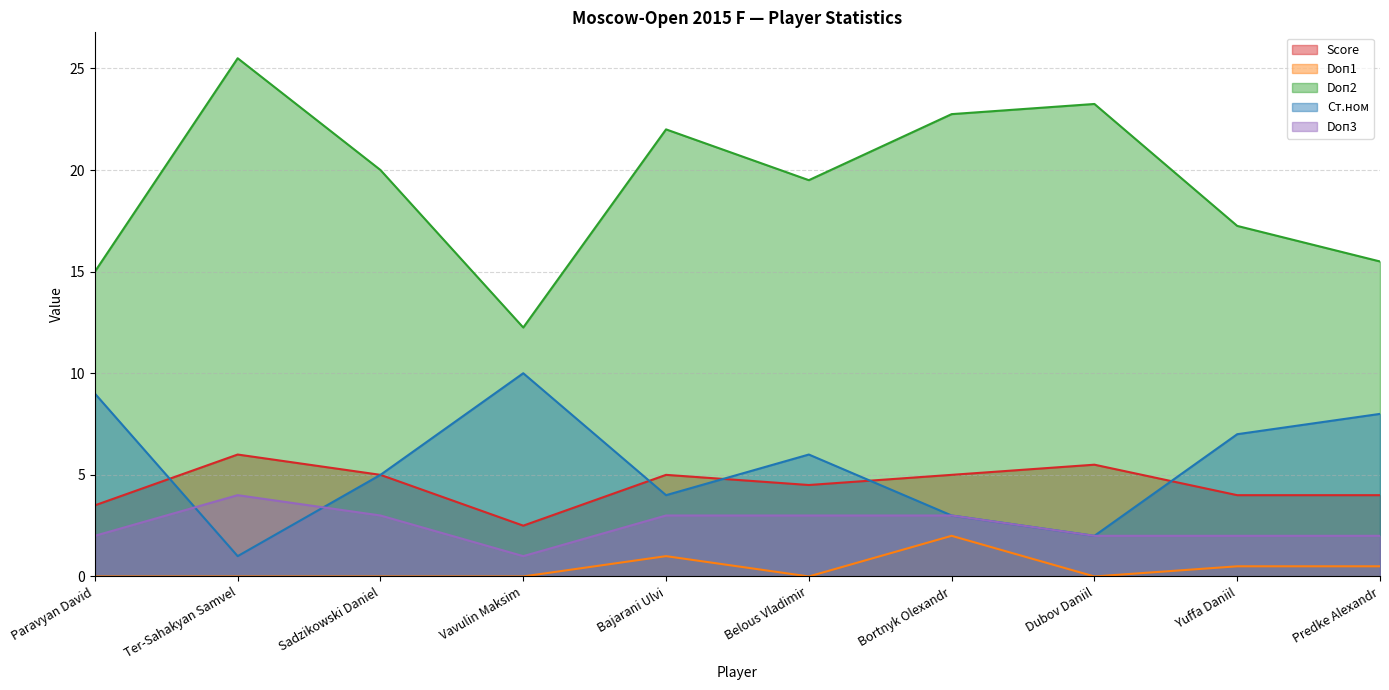

True or false: Score has a value of 2.4 at Sadzikowski Daniel.

False